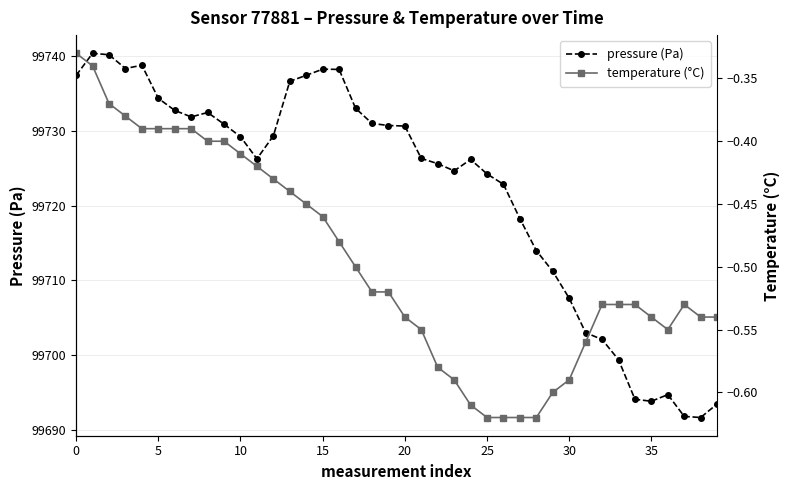

Which series has the largest total across all categories?

pressure (Pa)